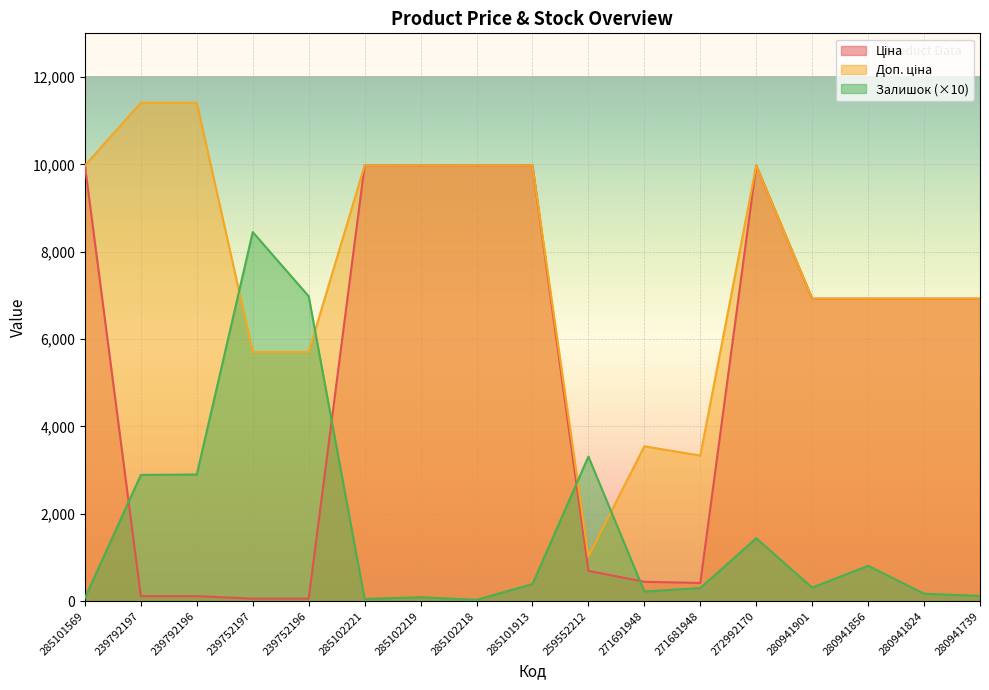

Reading left to right, transcribe all the data shown in this chart.

Ціна: 9975.0	114.1	114.1	57.0	57.0	9975.0	9975.0	9975.0	9975.0	693.7	443.1	416.6	9975.0	6925.7	6925.7	6925.7	6925.7
Доп. ціна: 9975.0	11410.0	11410.0	5705.0	5705.0	9975.0	9975.0	9975.0	9975.0	1024.6	3545.0	3332.5	9975.0	6925.7	6925.7	6925.7	6925.7
Залишок: 70.0	2890.0	2900.0	8450.0	6980.0	50.0	90.0	30.0	390.0	3310.0	220.0	300.0	1440.0	310.0	810.0	170.0	120.0